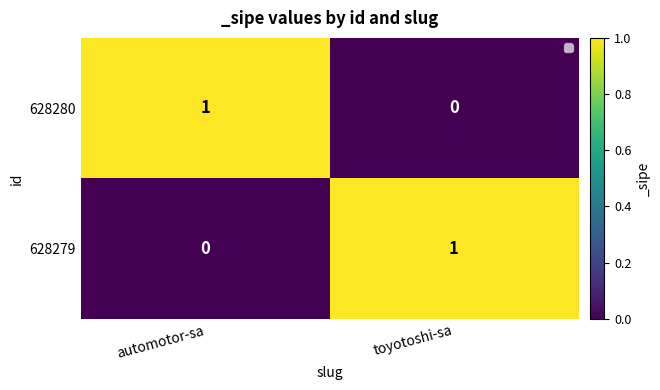

Reading left to right, what are all the values shown in this chart?

628280: 1	0
628279: 0	1